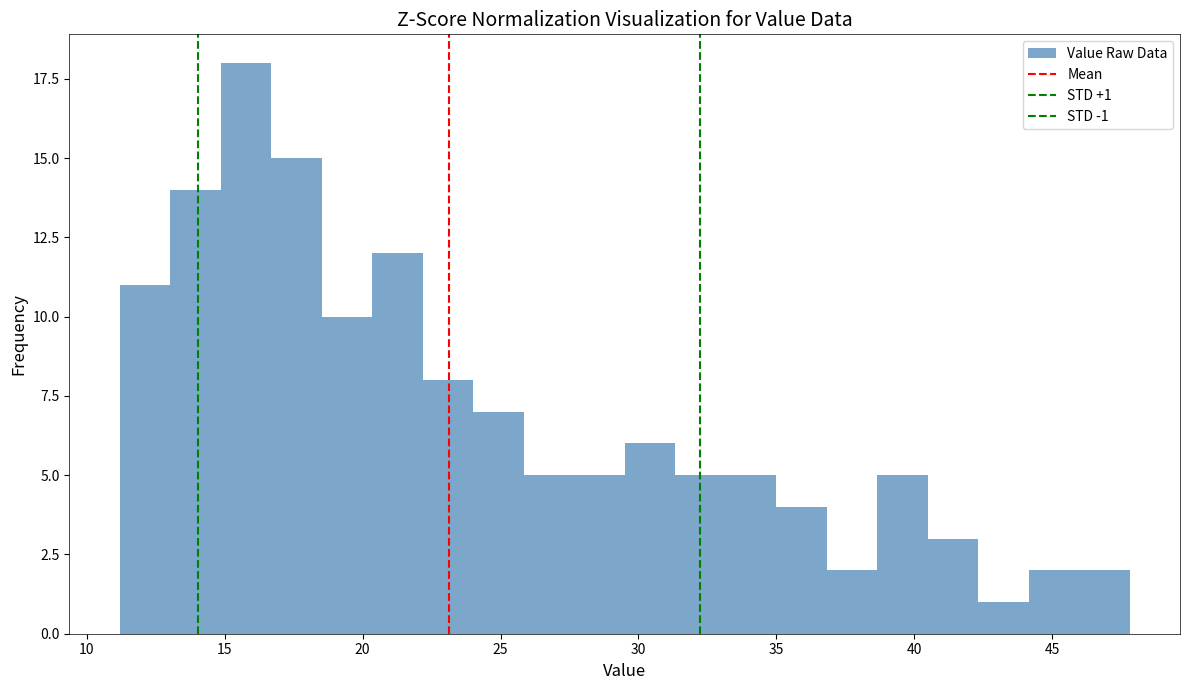

Around what value on the x-axis is the tallest bar? Give the approximate position of its centre, as read against the axis.

16.0